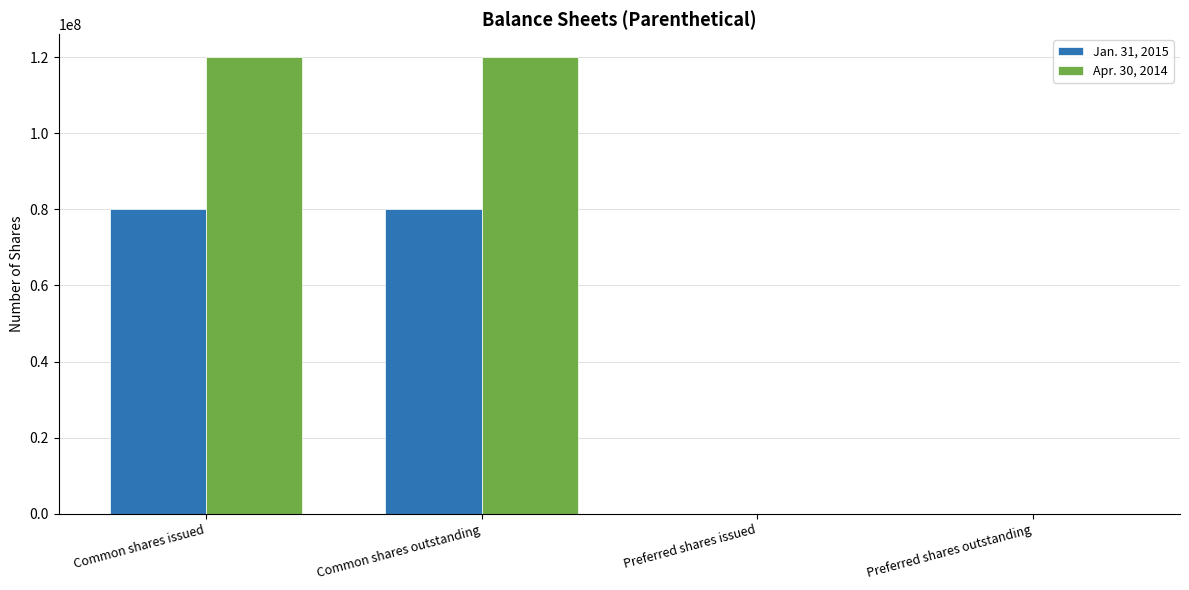

Between Common shares issued and Preferred shares outstanding, which series saw the biggest shift?

Apr. 30, 2014